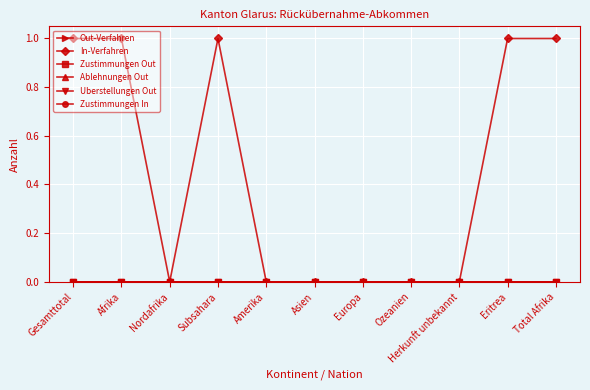

Does the chart have visible grid lines?

Yes